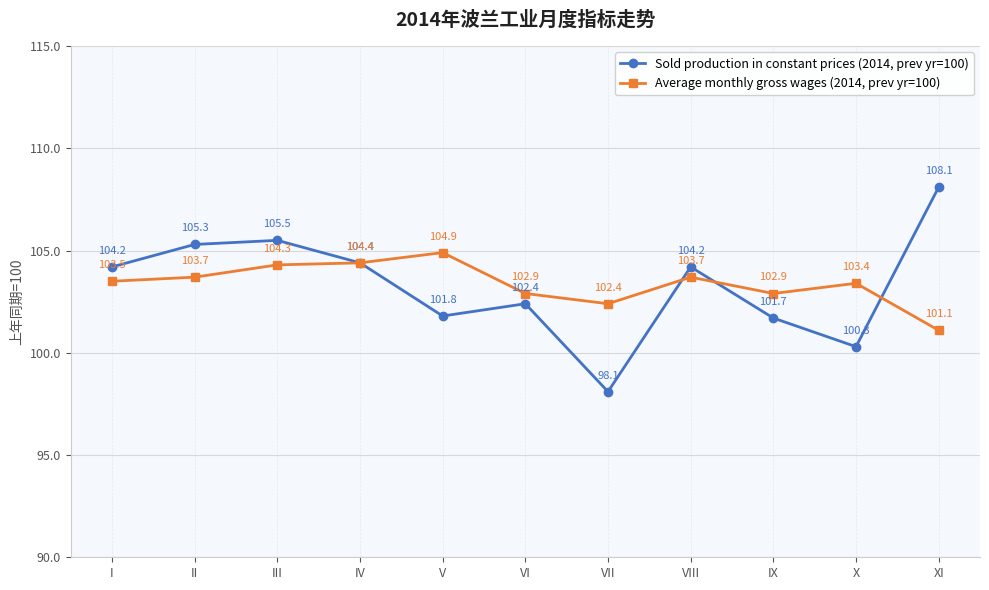

What is the difference between the maximum and second lowest values in the Average monthly gross wages (2014, prev yr=100) series?

2.5